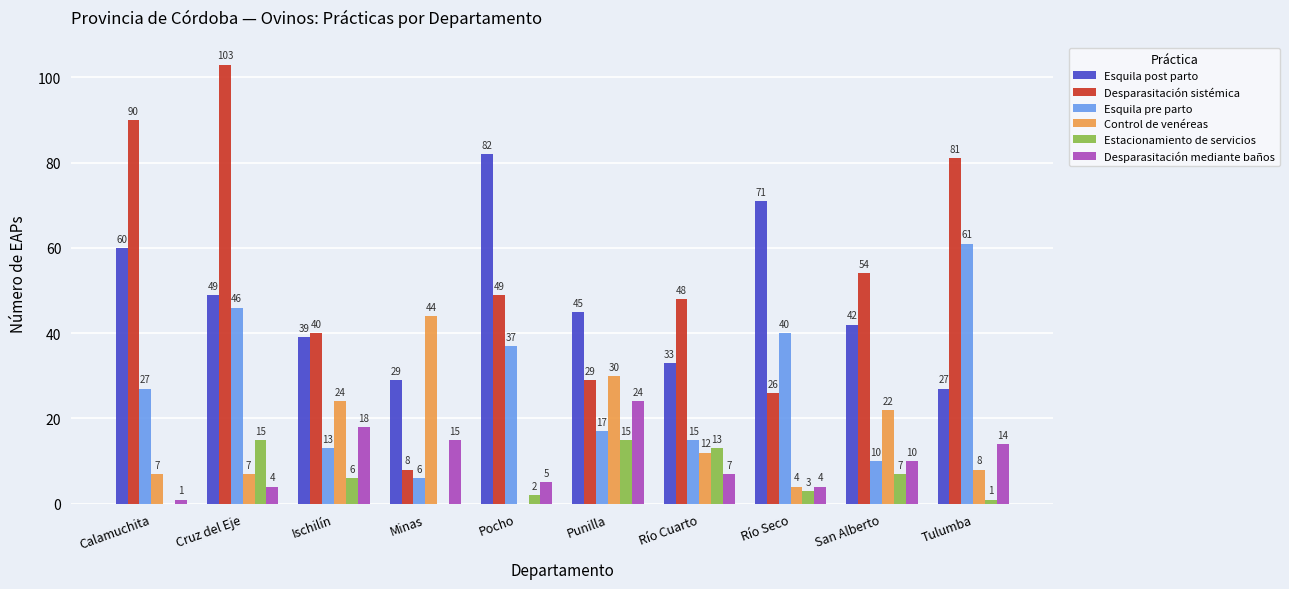

What is the difference between the Control de venéreas values at Punilla and Calamuchita?

23